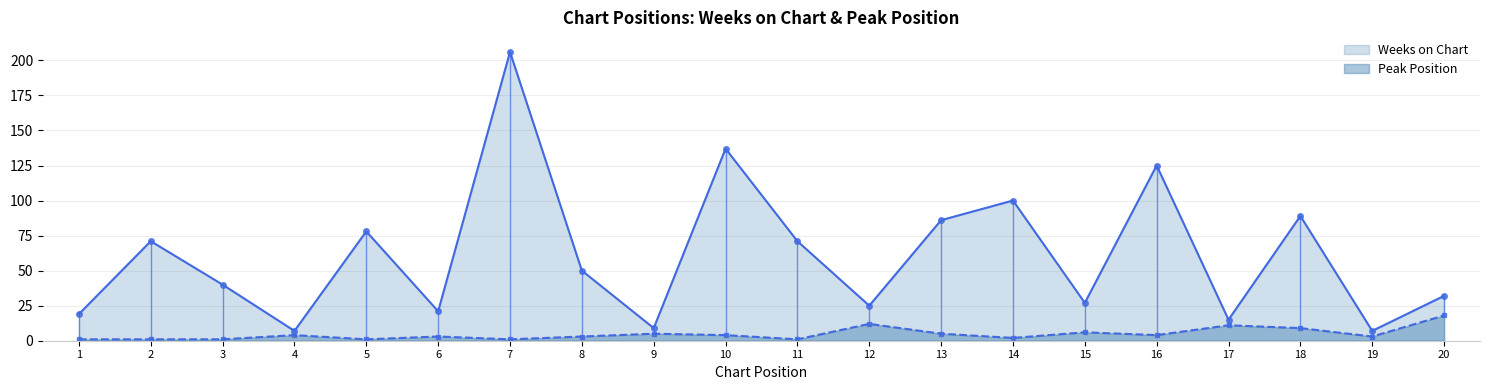

What is the value of the Peak Position point at the 19th from the left?

3